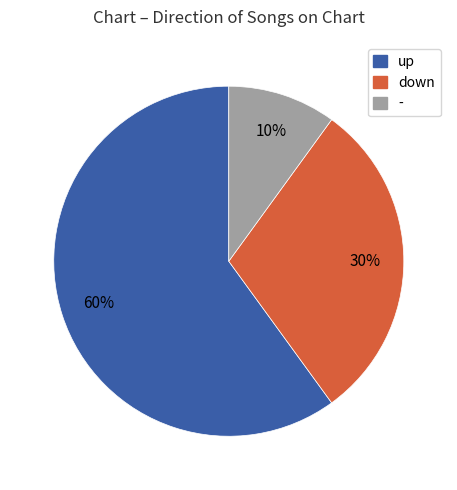

To the nearest percent, what portion does - represent?

10%